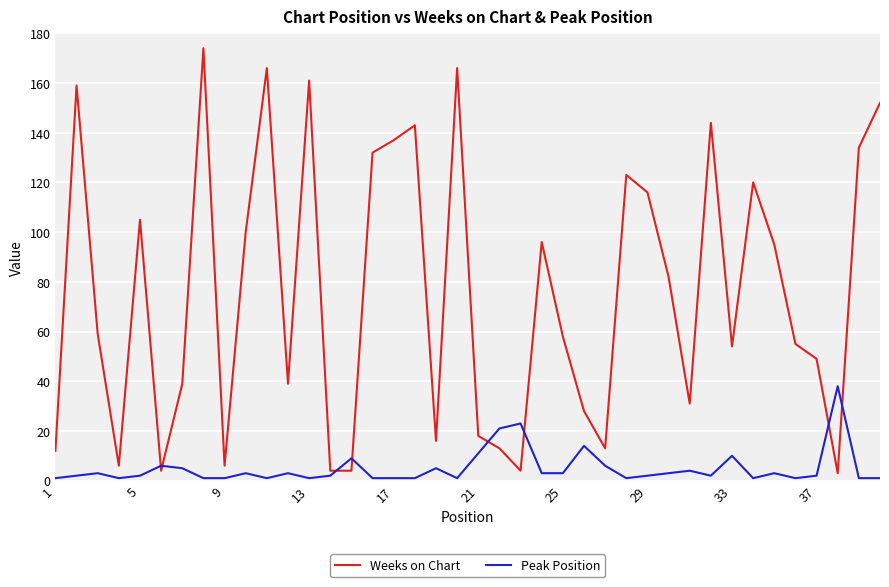

Rank the series by their average value, from highest to lowest.

Weeks on Chart, Peak Position